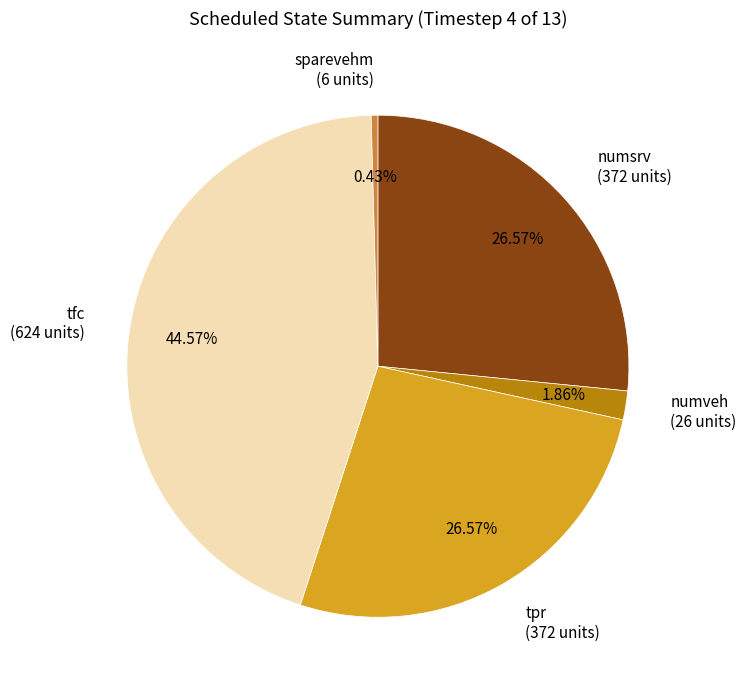

Do numsrv (372 units) and sparevehm (6 units) together represent more than half of the pie?

No